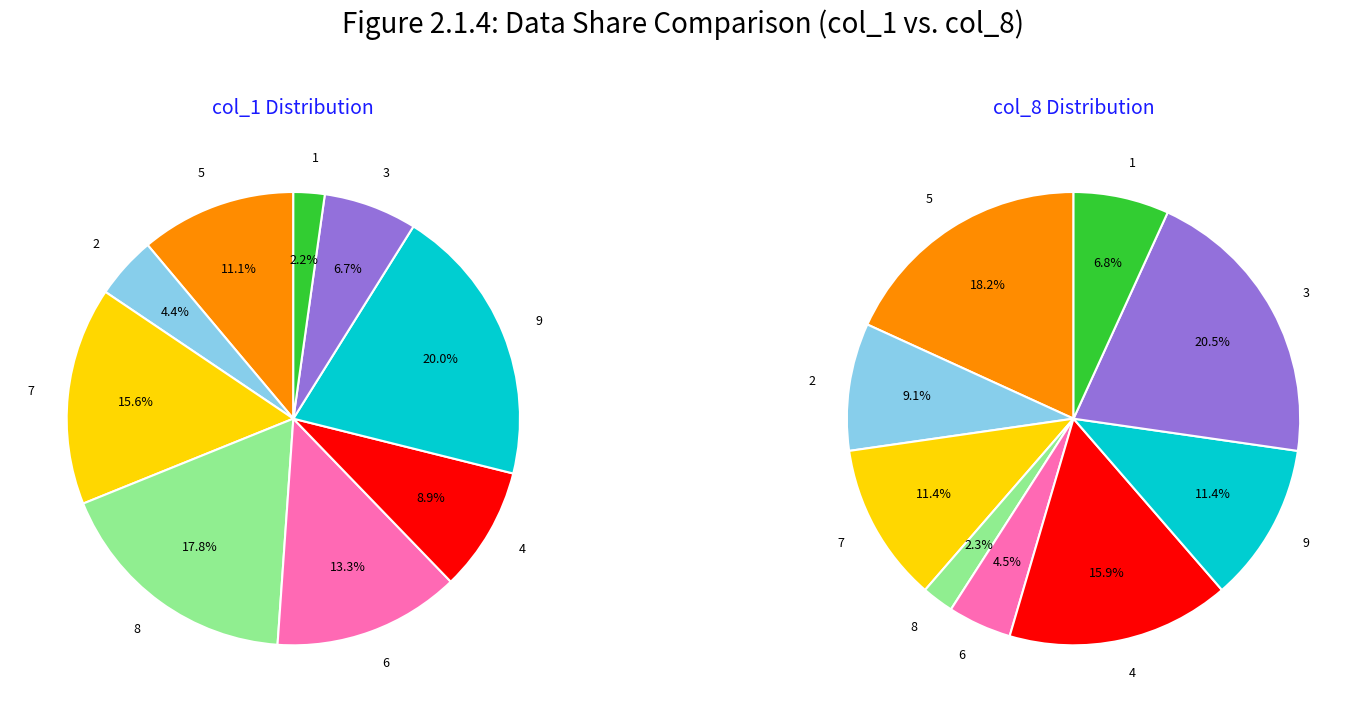

The 2 slice represents 1% of the pie. True or false?

False